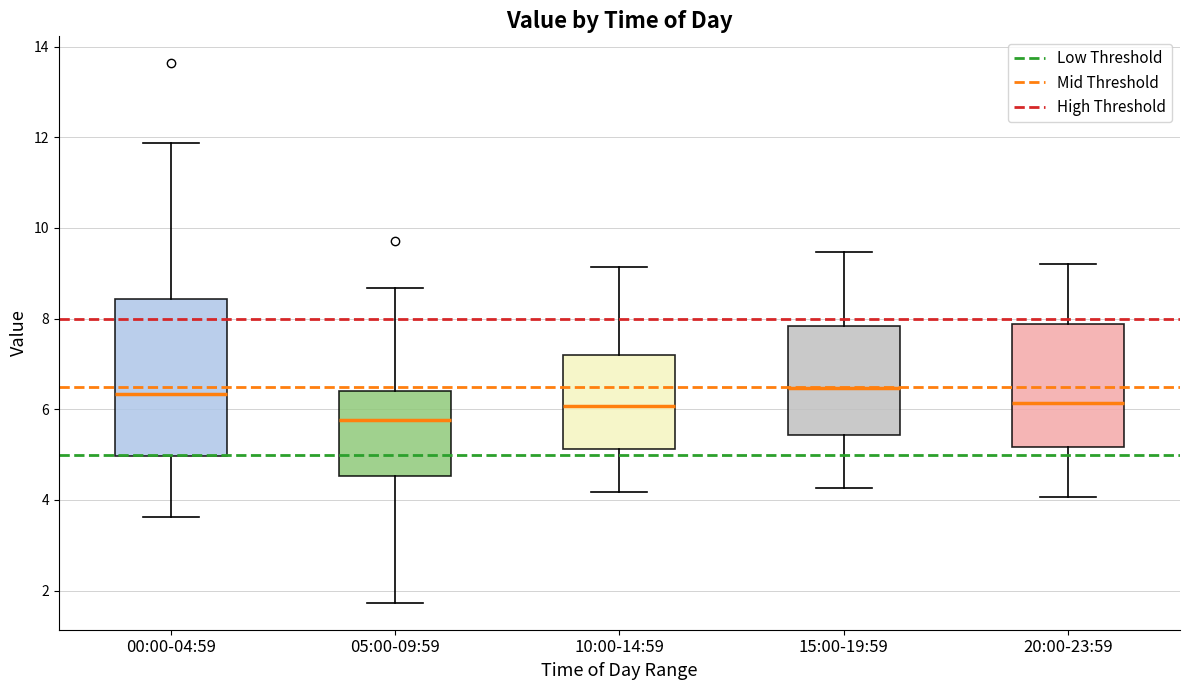

Where does the upper whisker of the box for 10:00-14:59 end on the y-axis? The values are not printed on the chart, so give them approximately, as read against the axis.

9.2